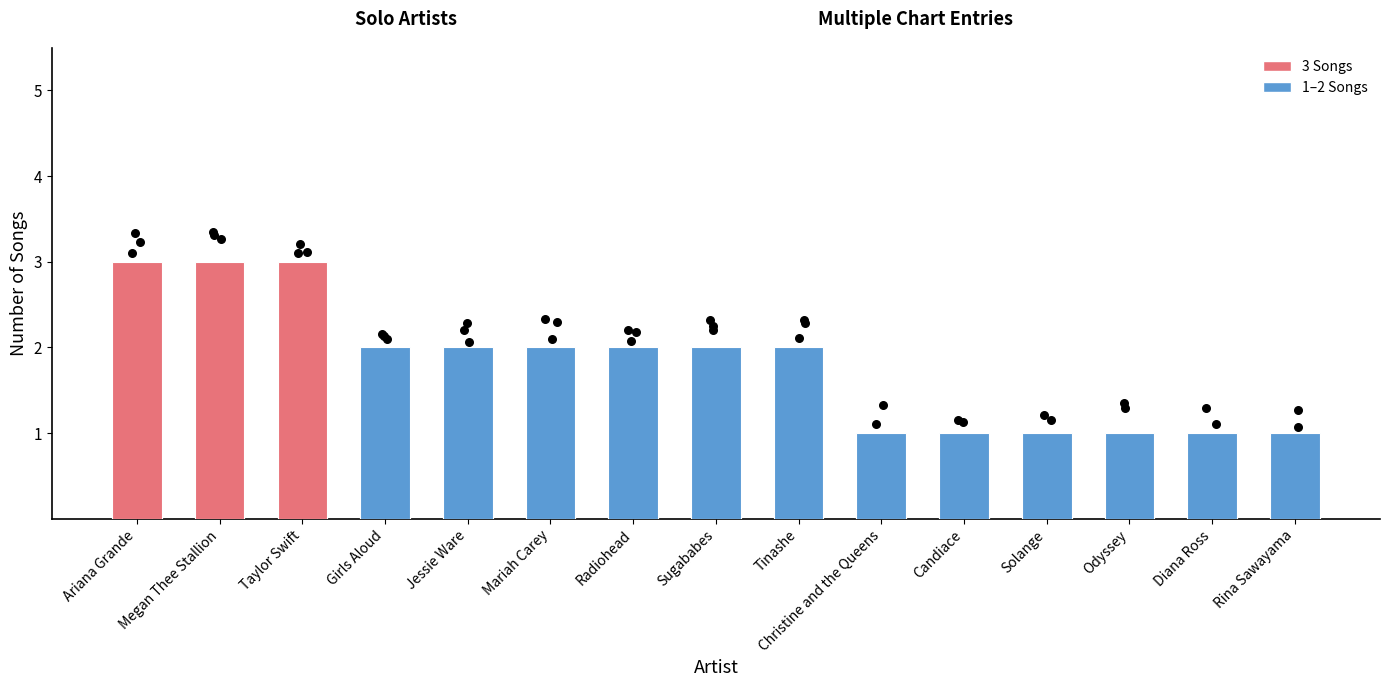

Approximately how many times larger is the value at Rina Sawayama compared to Tinashe?

0.5